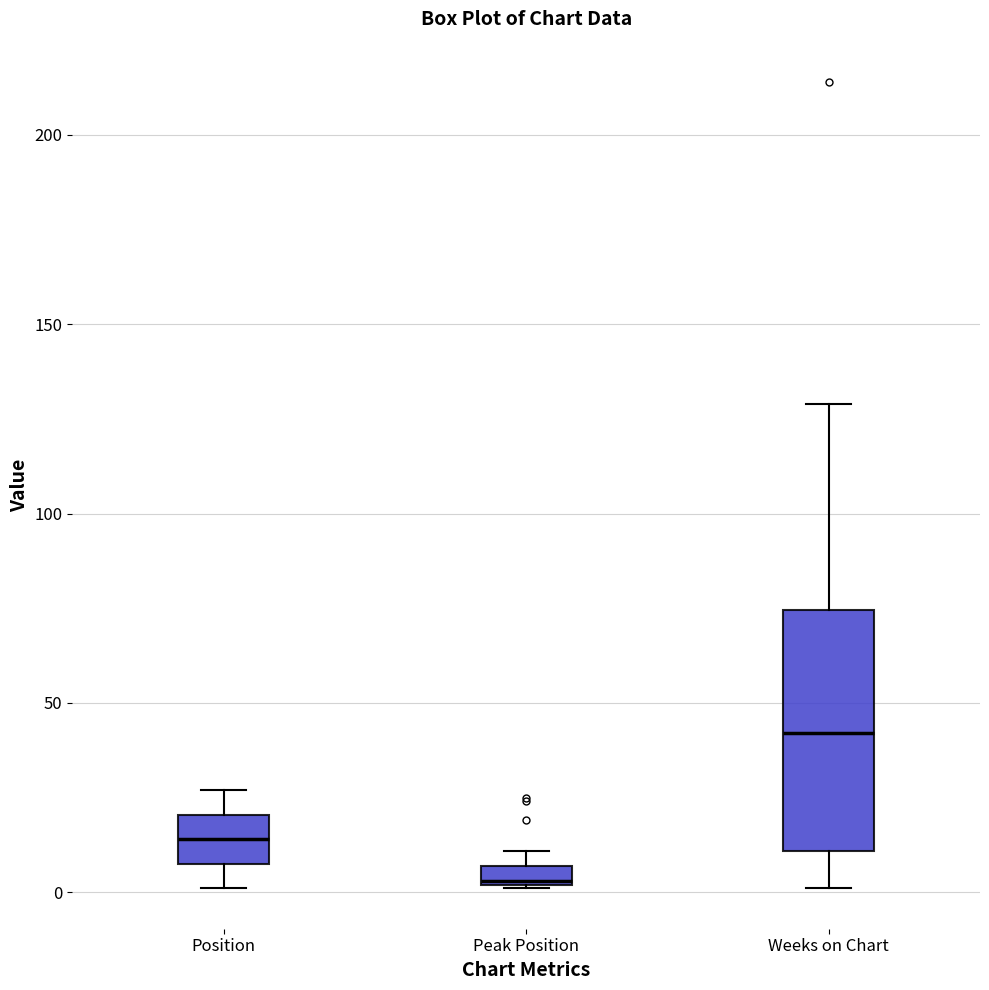

Which box has the highest median line?

Weeks on Chart